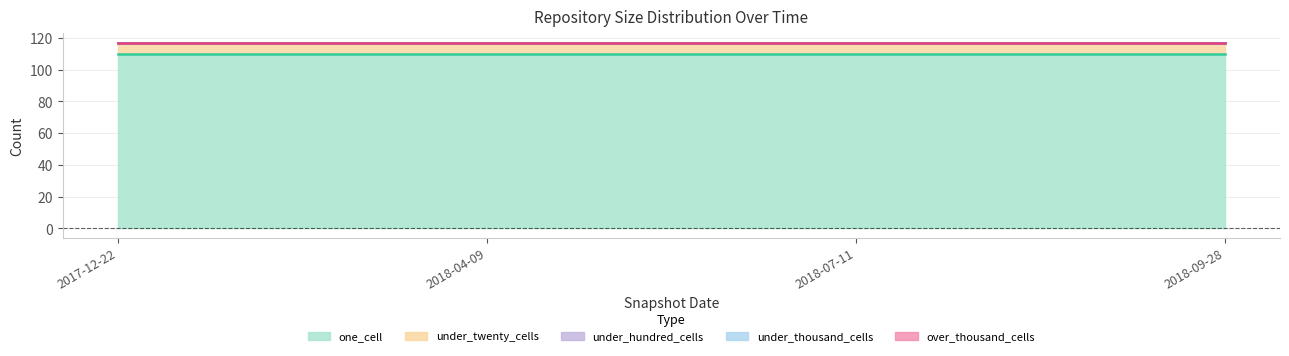

Which series has the largest range (max minus min)?

one_cell